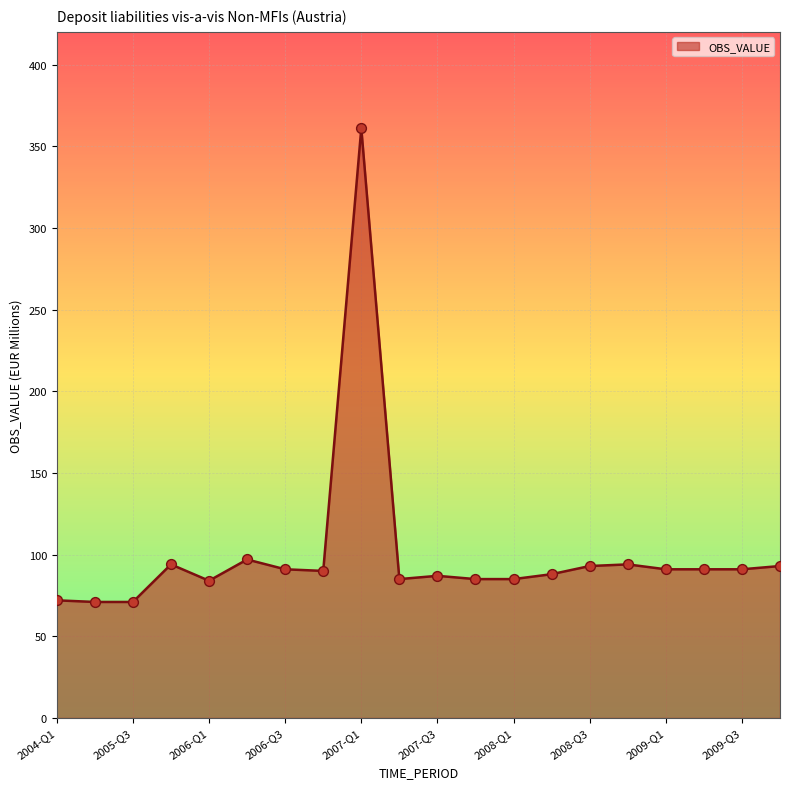

What is the minimum value shown in the chart?

71